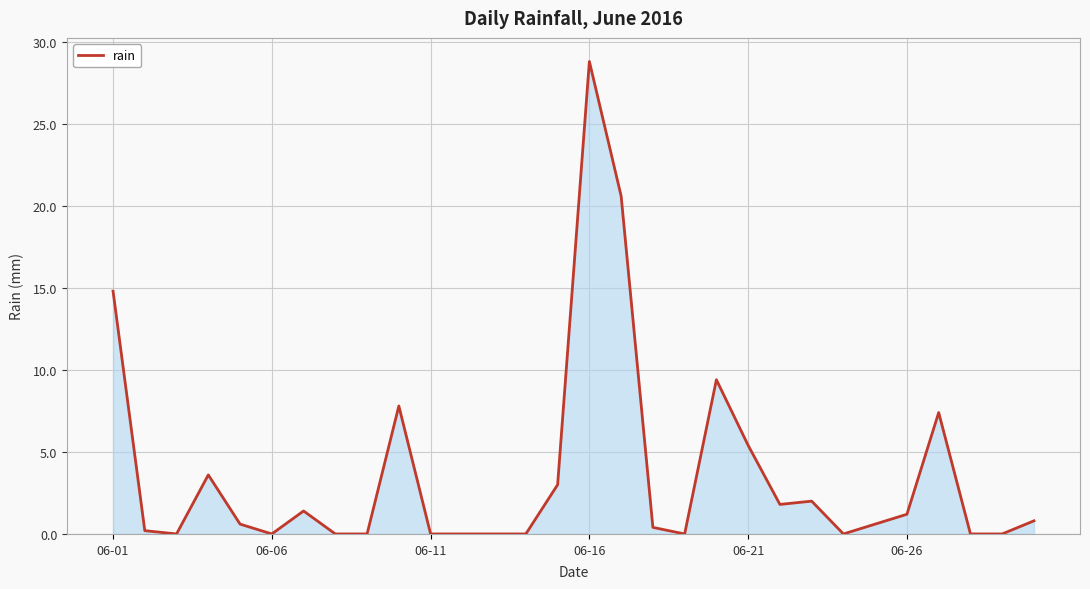

What is the difference between the maximum and minimum values?

28.8